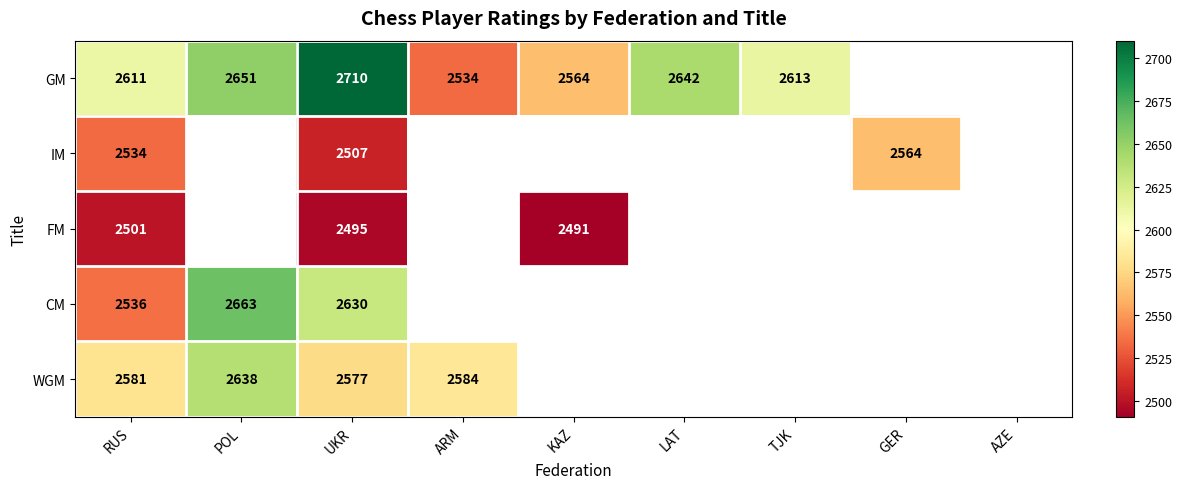

What is the total value across all series at RUS?

12763